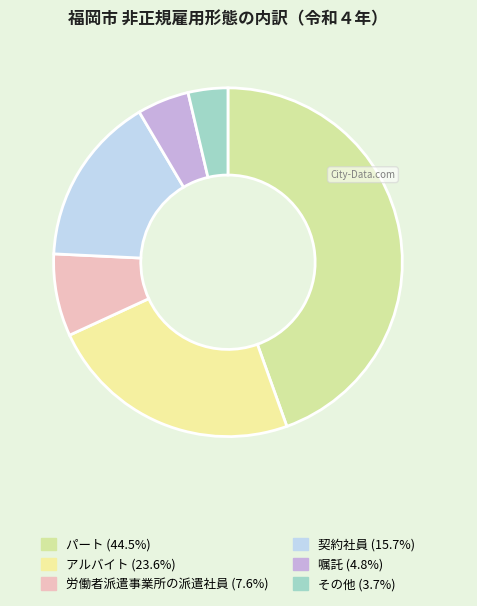

How many segments does this pie chart have?

6